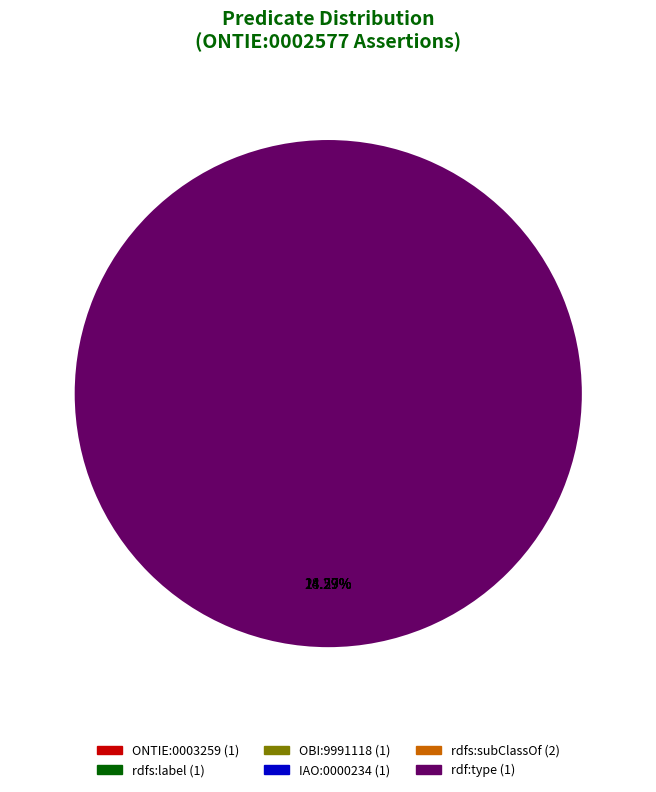

To the nearest percent, what percentage of the pie is rdf:type?

14%